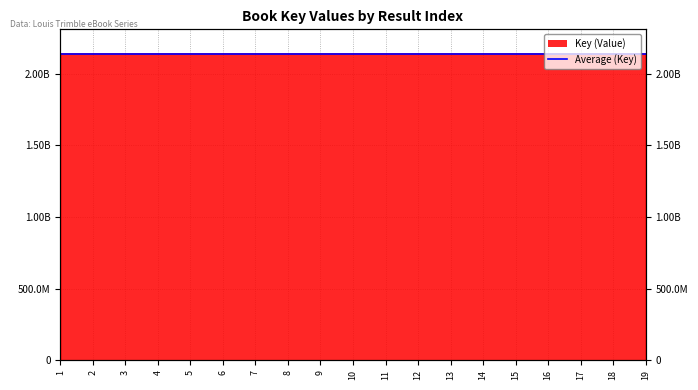

Approximately how many times larger is the value at 11 compared to 3?

1.0